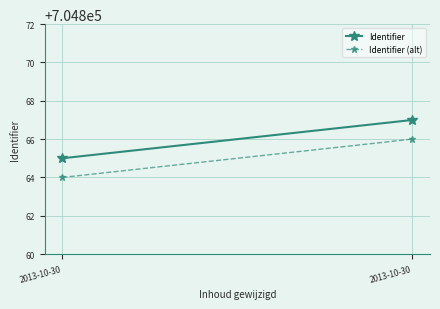

What is the sum of all Identifier values?

1409732